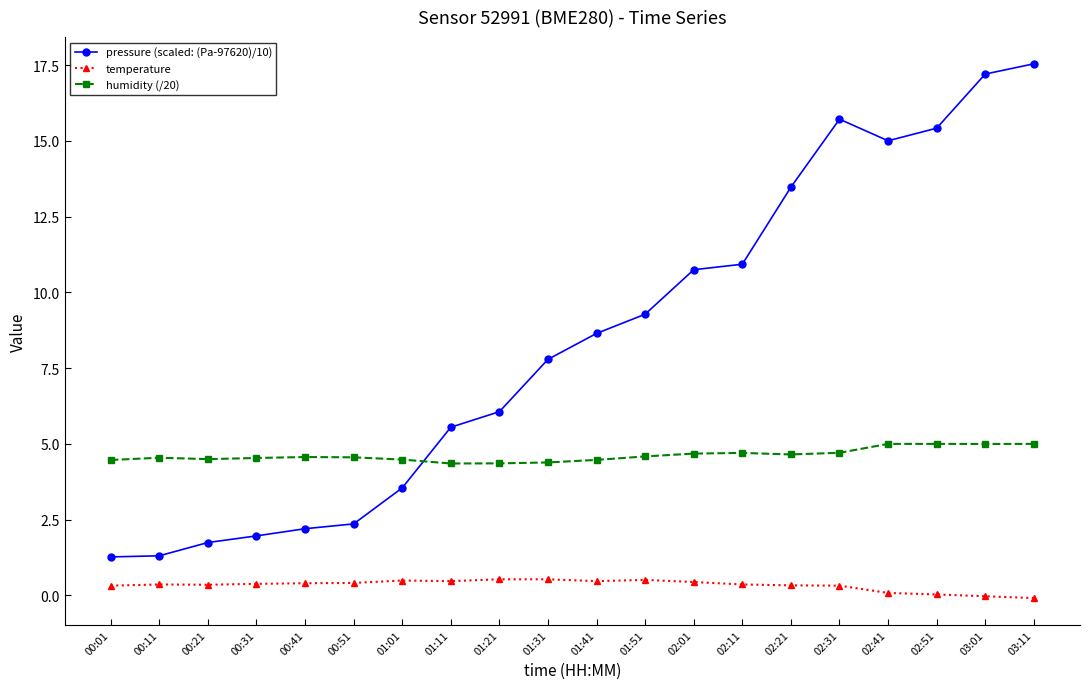

True or false: pressure (scaled: (Pa-97620)/10) has a value of 0.6 at 00:11.

False